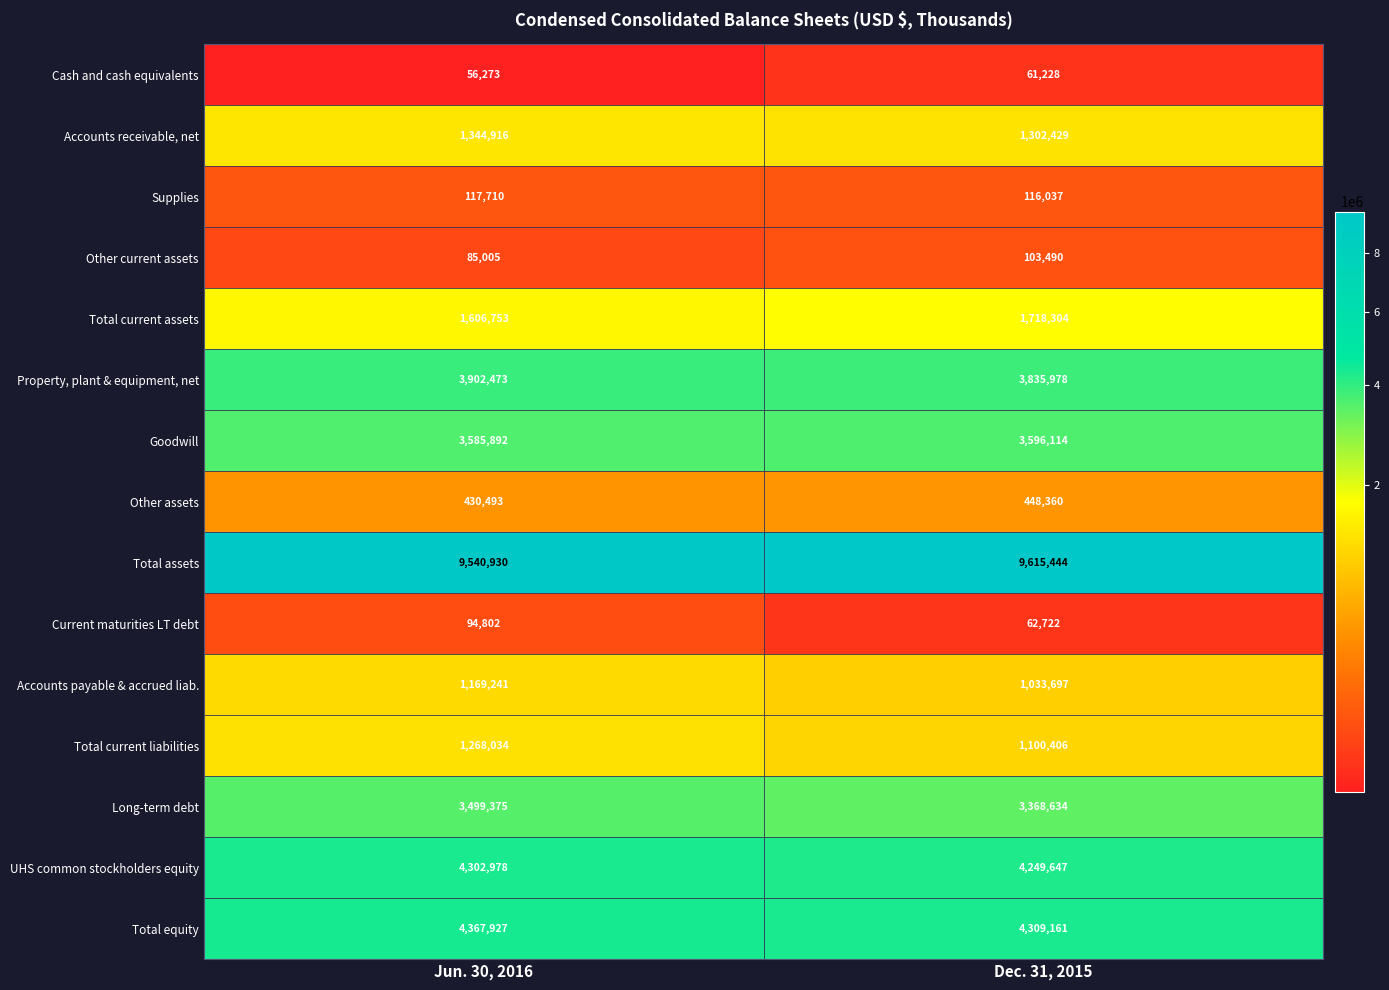

What is the sum of the Total current liabilities values at Jun. 30, 2016 and Dec. 31, 2015?

2368440